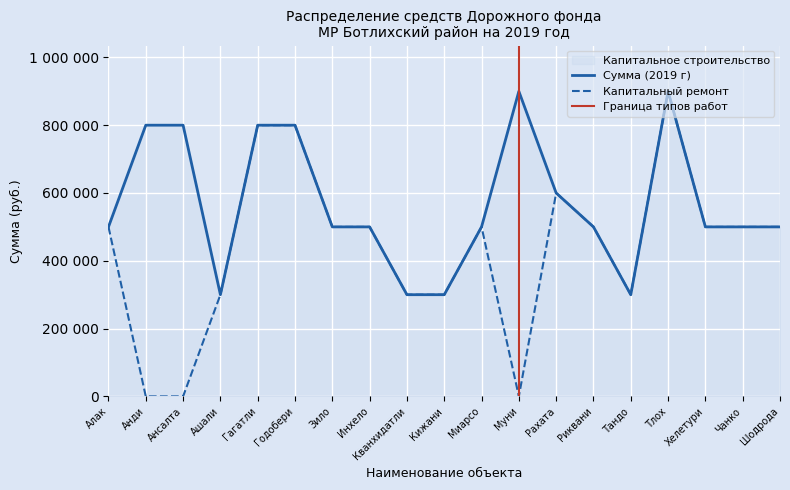

What is the average value of the Сумма (2019 г) series?

568421